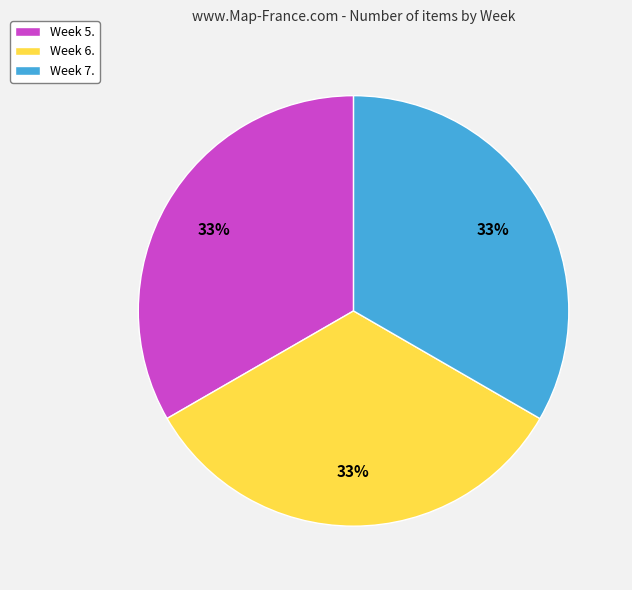

Is there any slice that represents more than half of the pie?

No